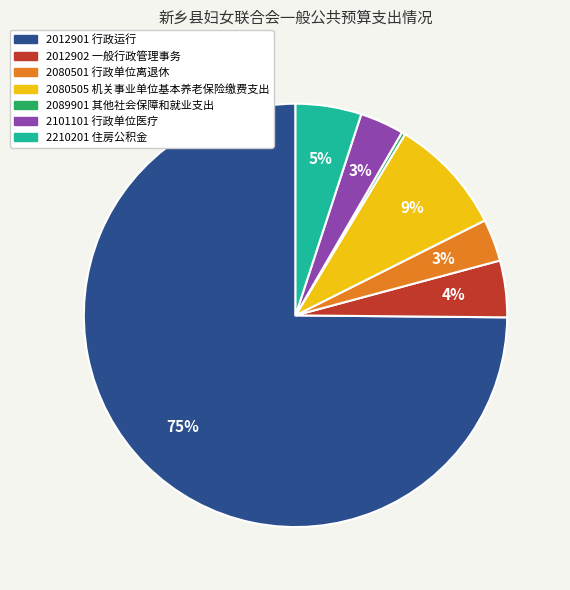

Which has a higher value, 2210201 住房公积金 or 2012901 行政运行?

2012901 行政运行